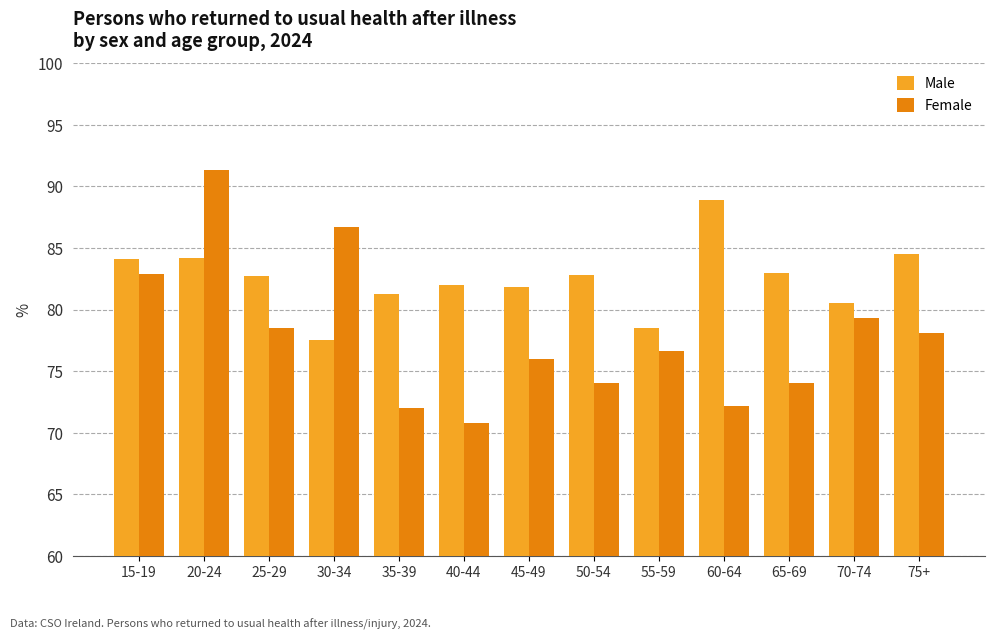

What are all the series names shown in the legend?

Male, Female